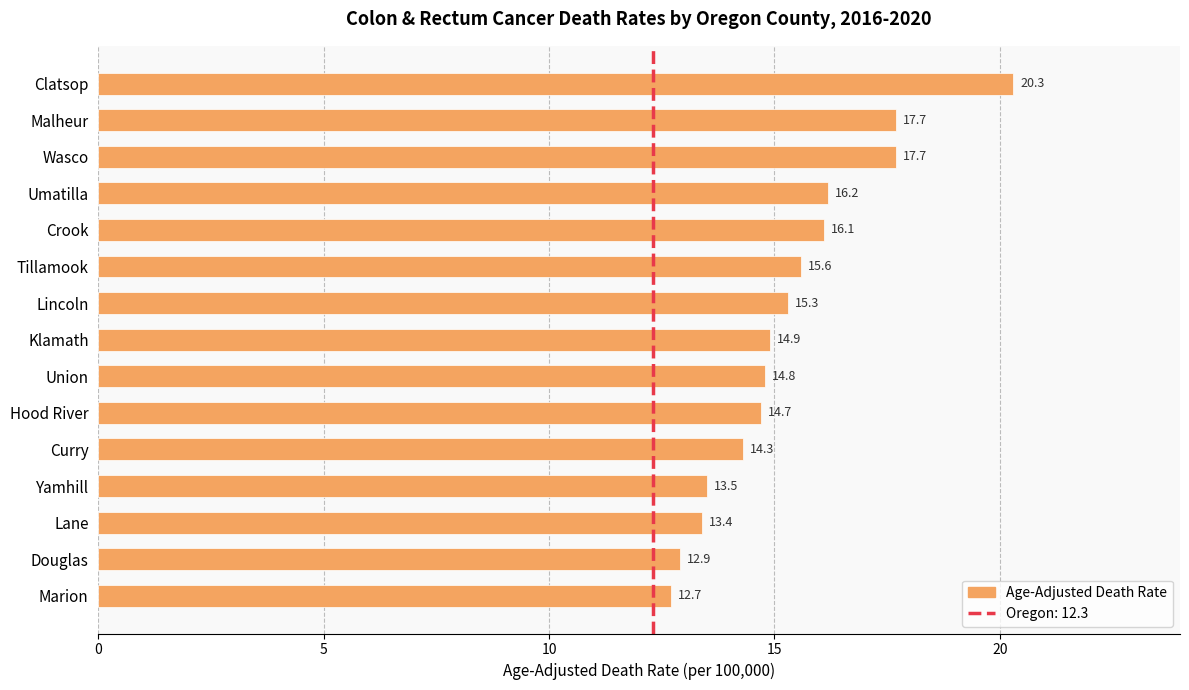

Reading top to bottom, transcribe all the data shown in this chart.

20.3	17.7	17.7	16.2	16.1	15.6	15.3	14.9	14.8	14.7	14.3	13.5	13.4	12.9	12.7